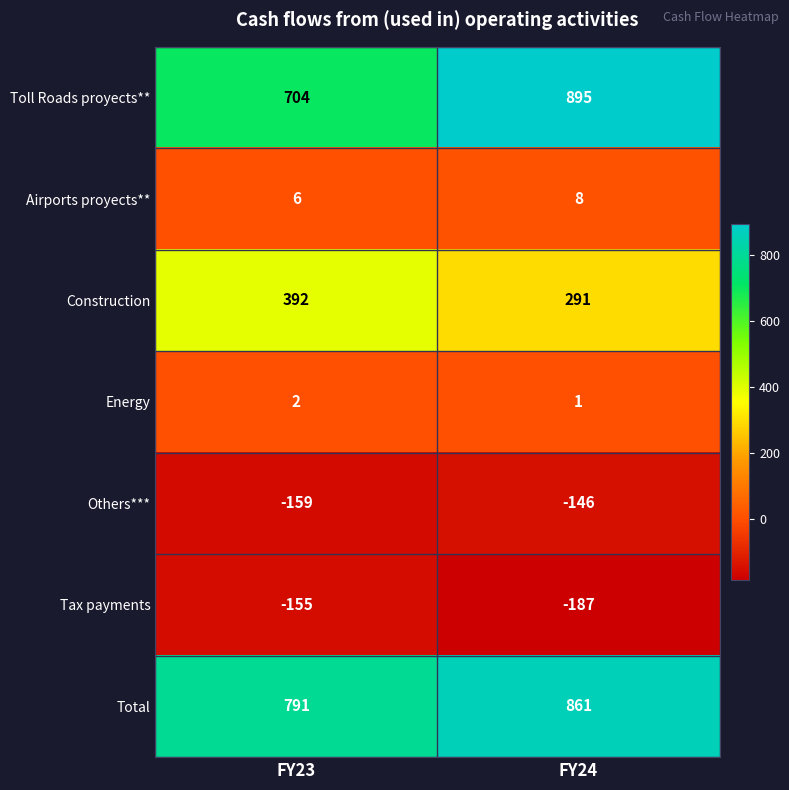

What is the approximate value of Airports proyects** at FY24?

8